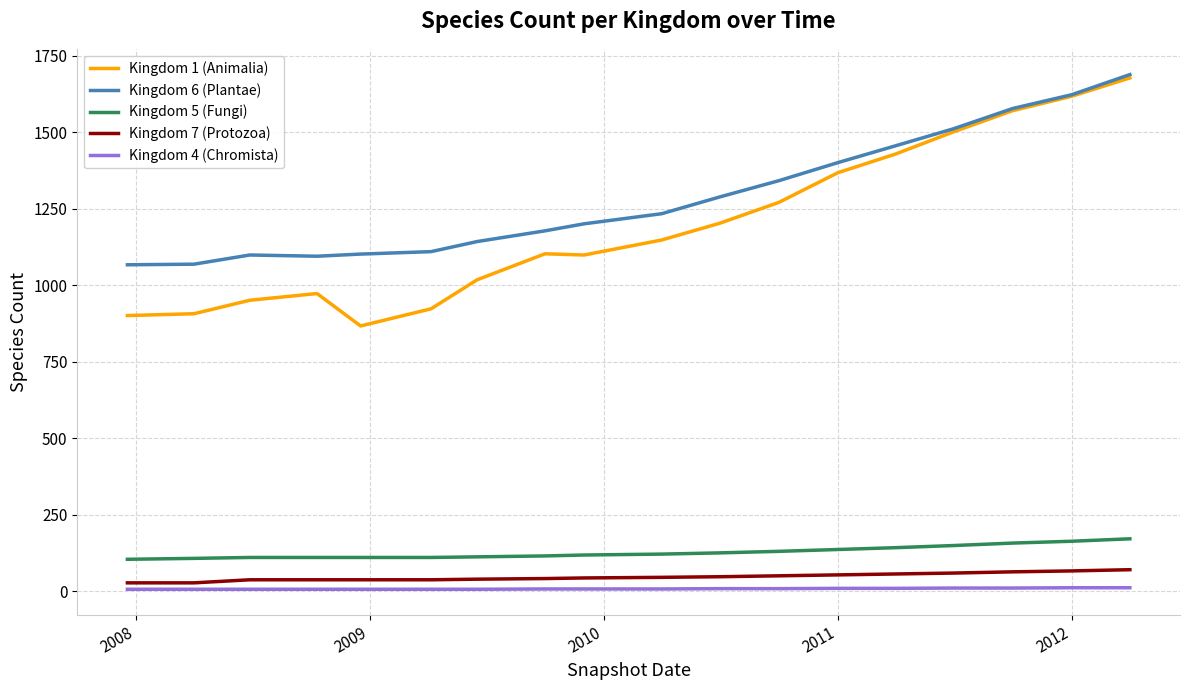

Which series has the largest total across all categories?

Kingdom 6 (Plantae)